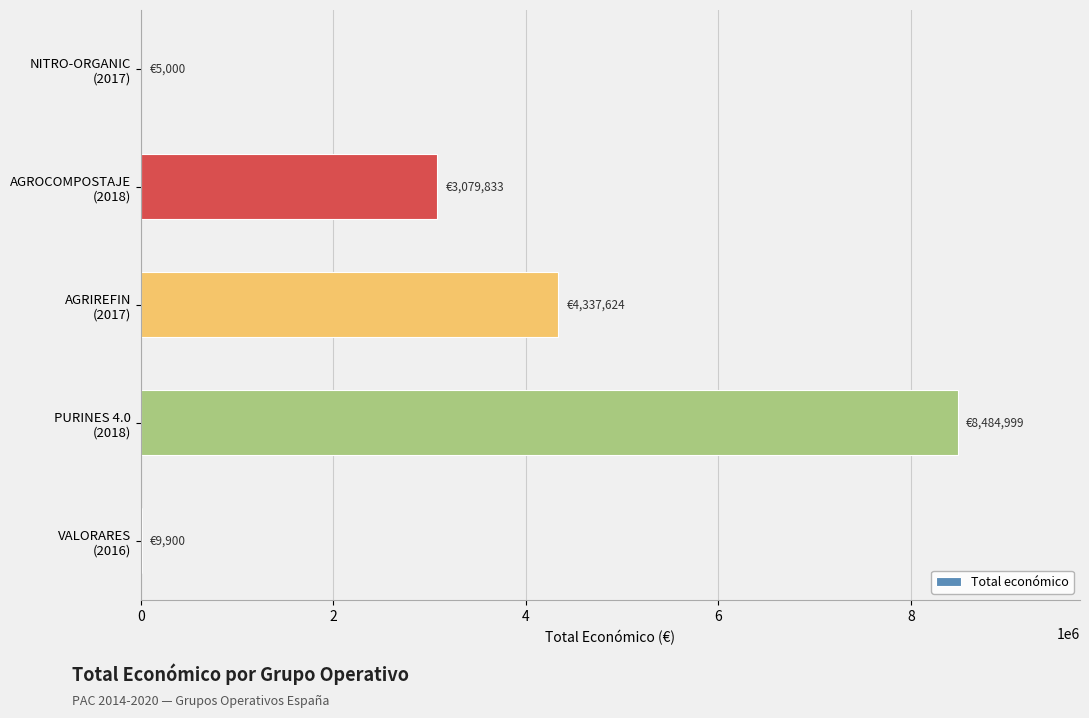

What is the maximum value shown in the chart?

8484999